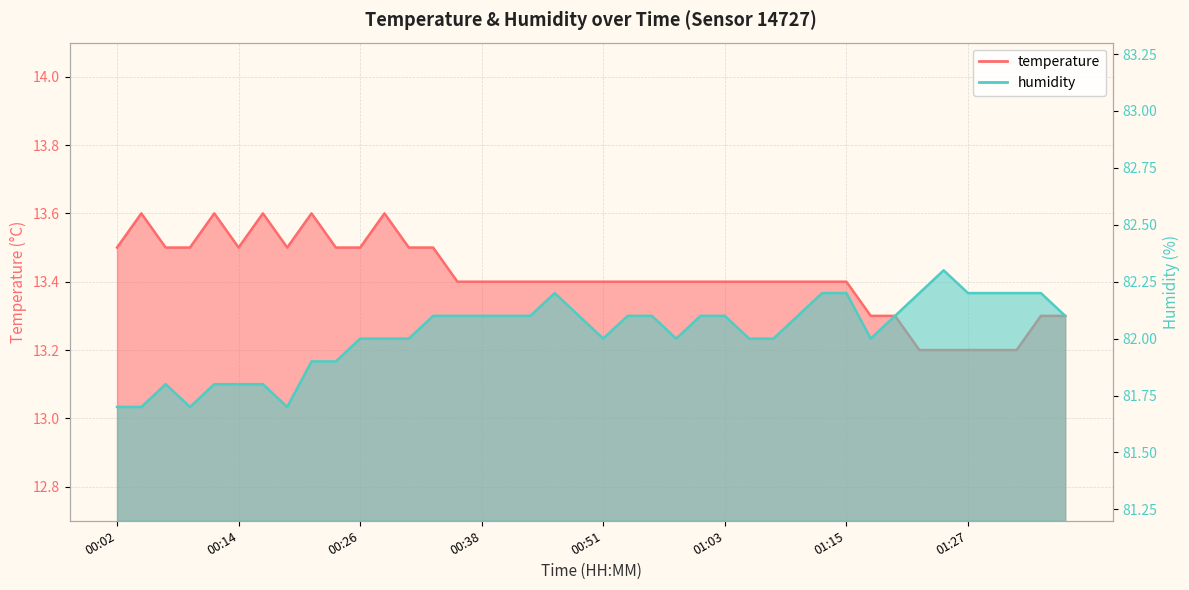

Count the number of data series in this chart.

2